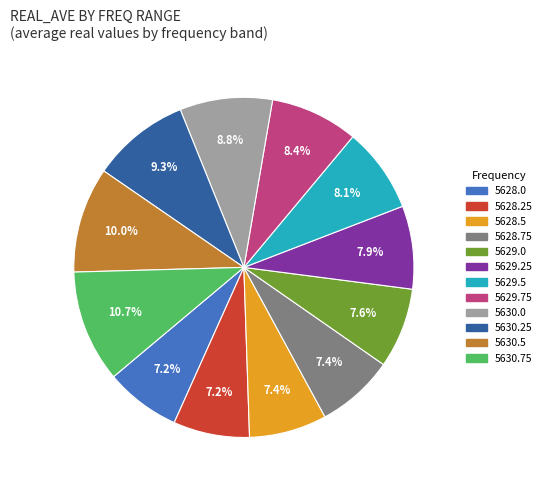

What percentage is the 5628.25 slice, to the nearest percent?

7%